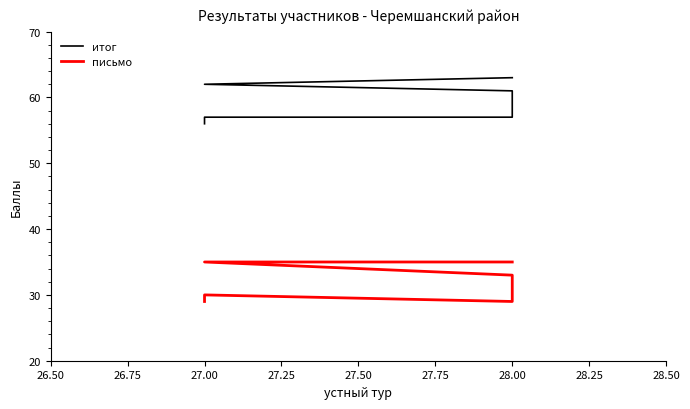

How many values in the письмо series exceed 32?

3